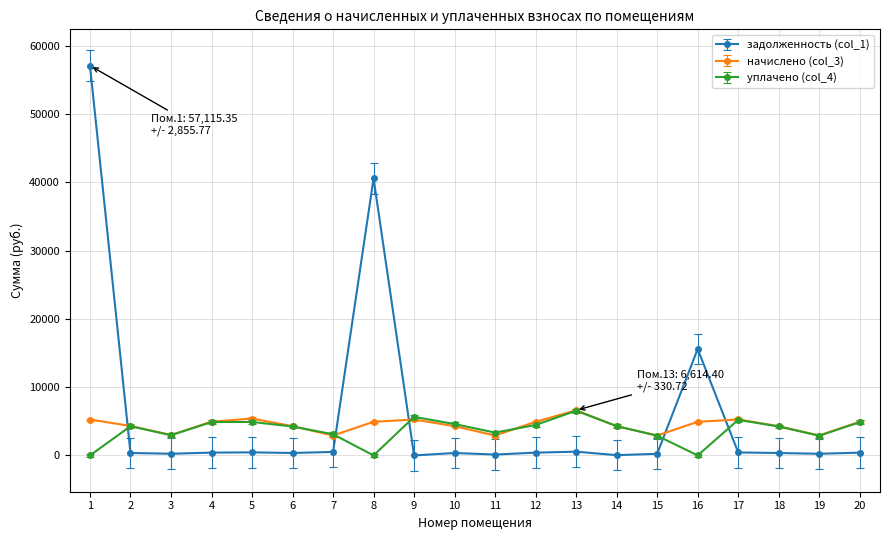

True or false: задолженность (col_1) and начислено (col_3) cross at least once.

True